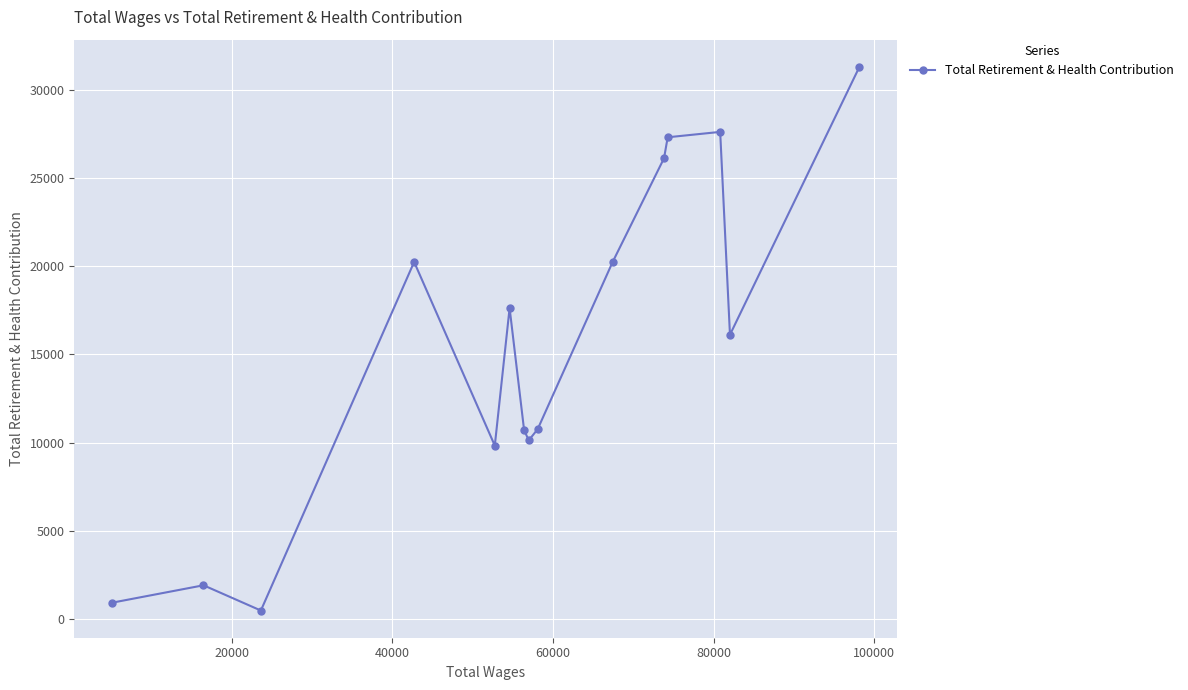

How many data points are less than 16119?

7